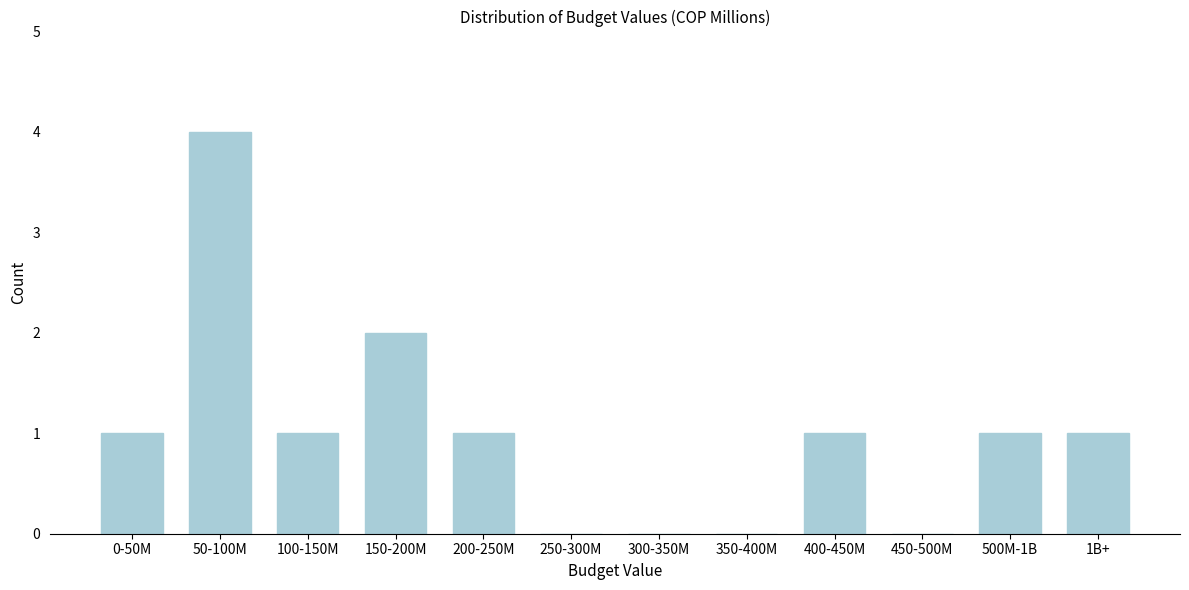

Reading right to left, transcribe all the data shown in this chart.

1B+=1	500M-1B=1	450-500M=0	400-450M=1	350-400M=0	300-350M=0	250-300M=0	200-250M=1	150-200M=2	100-150M=1	50-100M=4	0-50M=1